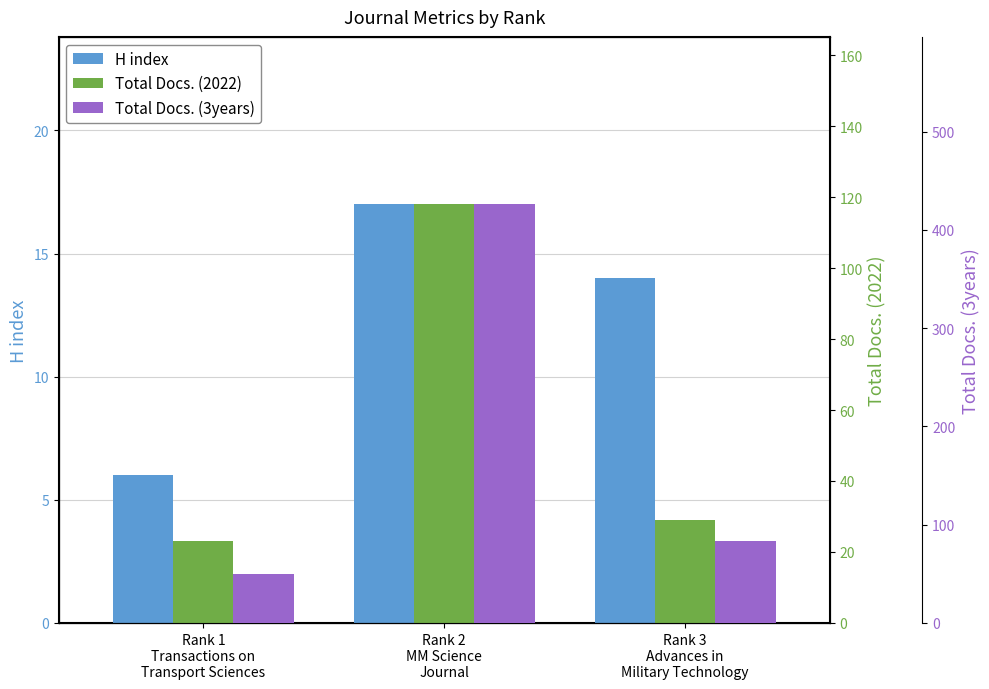

Reading left to right, what are all the values shown in this chart?

H index: 6	17	14
Total Docs. (2022): 23	118	29
Total Docs. (3years): 50	426	83